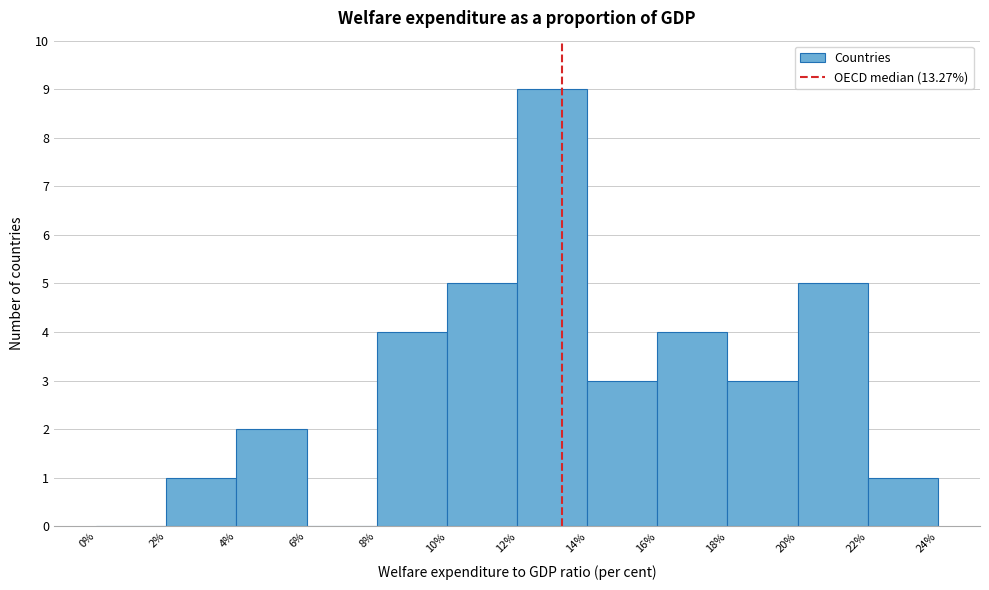

How tall is the bar that spans 2% to 4% on the x-axis? The values are not printed on the chart, so give them approximately, as read against the axis.

1